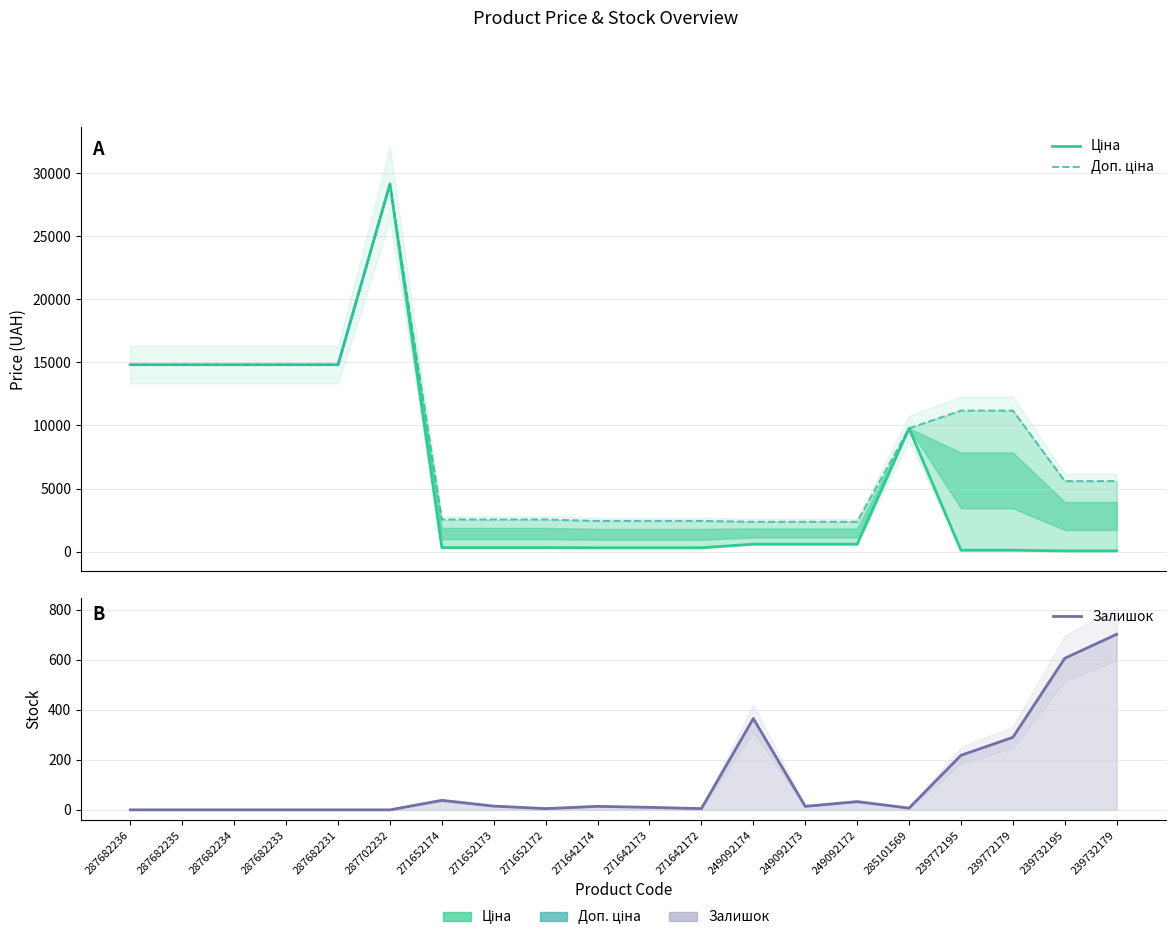

What is the label of the 7th point from the right?

249092173